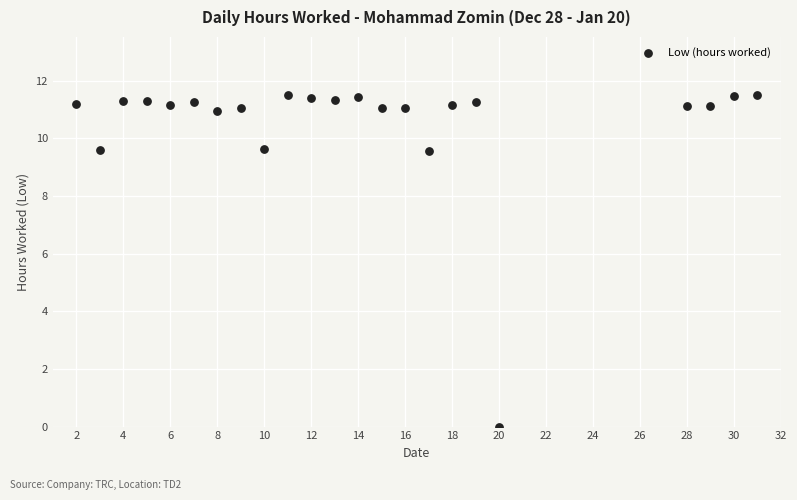

What is the range of X values (max minus min)?

29.0